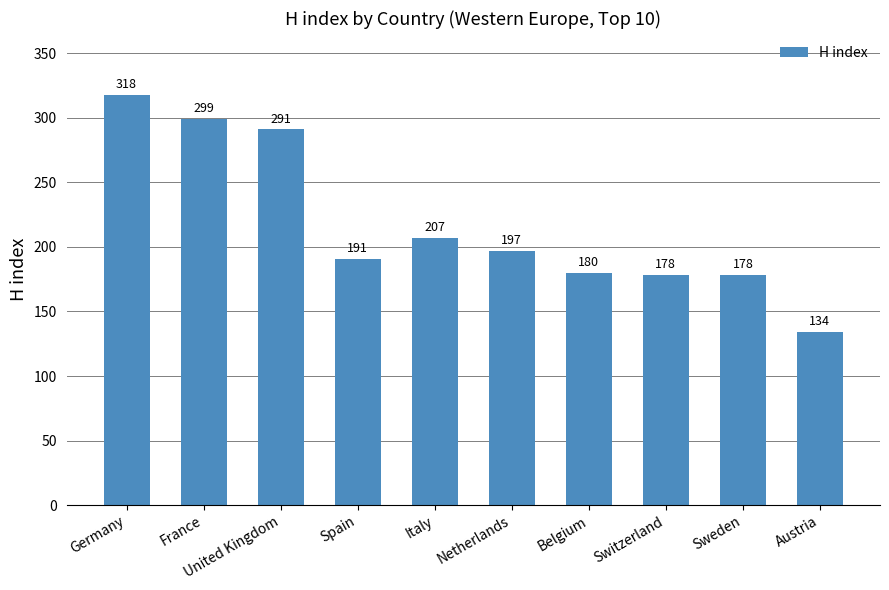

What position from the left is Belgium?

7